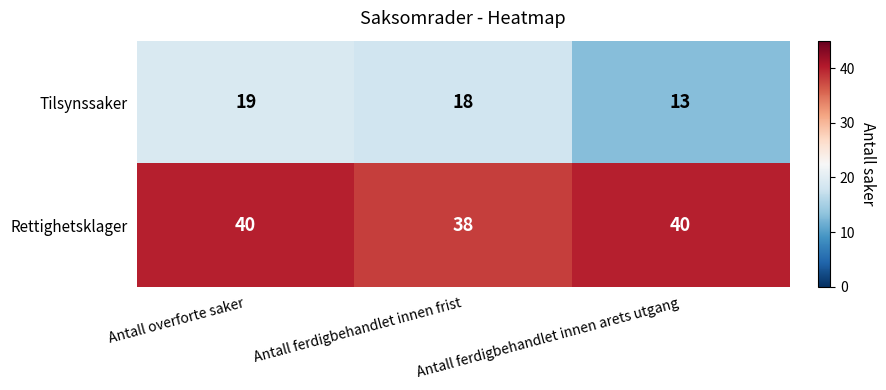

At which category is the sum across all series the highest?

Antall overforte saker